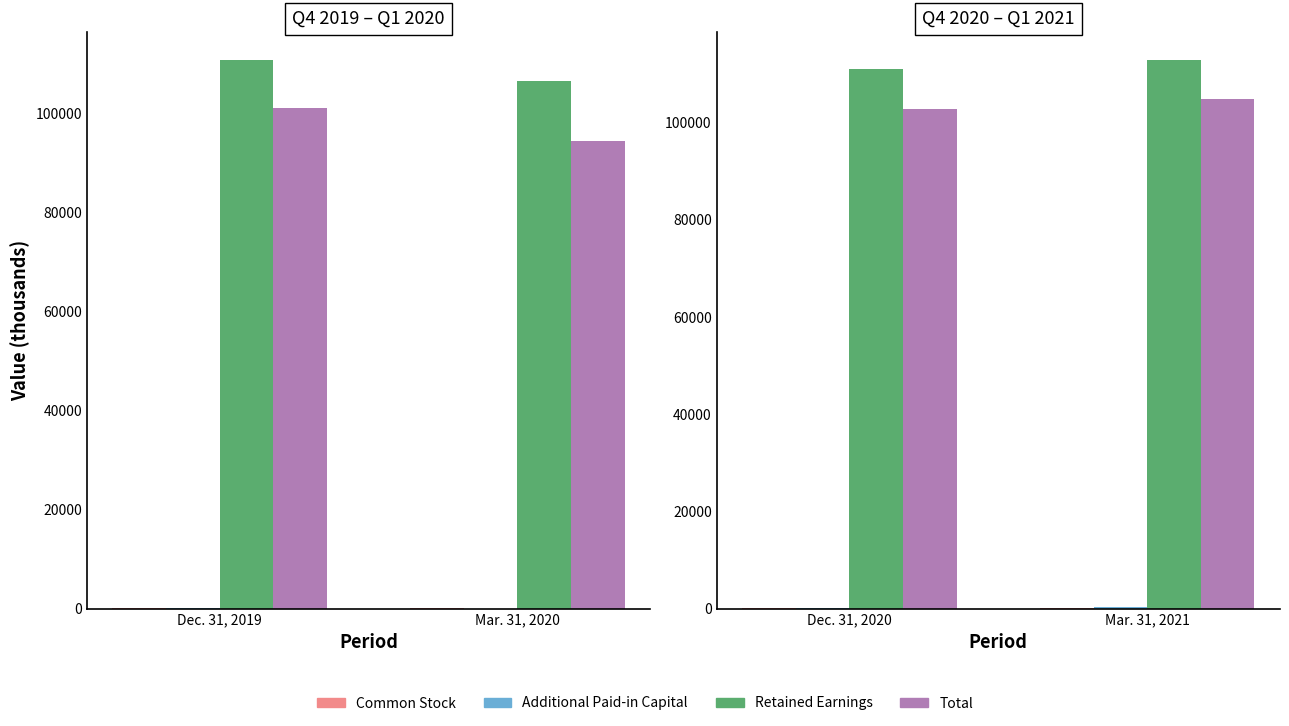

True or false: Additional Paid-in Capital has a value of 33 at Dec. 31, 2020.

False